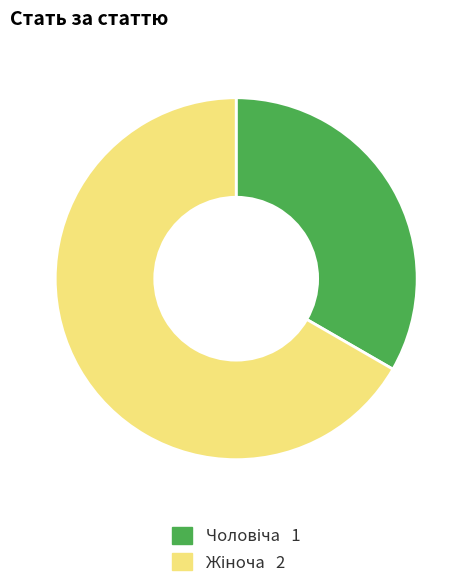

Does any single category account for the majority?

Yes